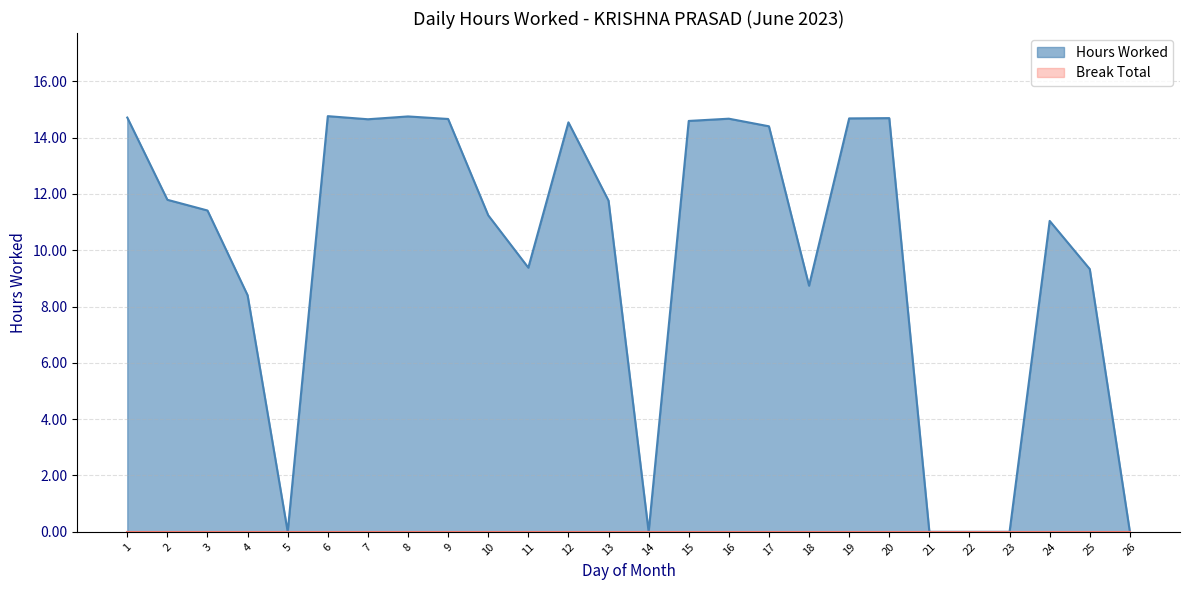

True or false: the data shows 0.0 at 22.

True